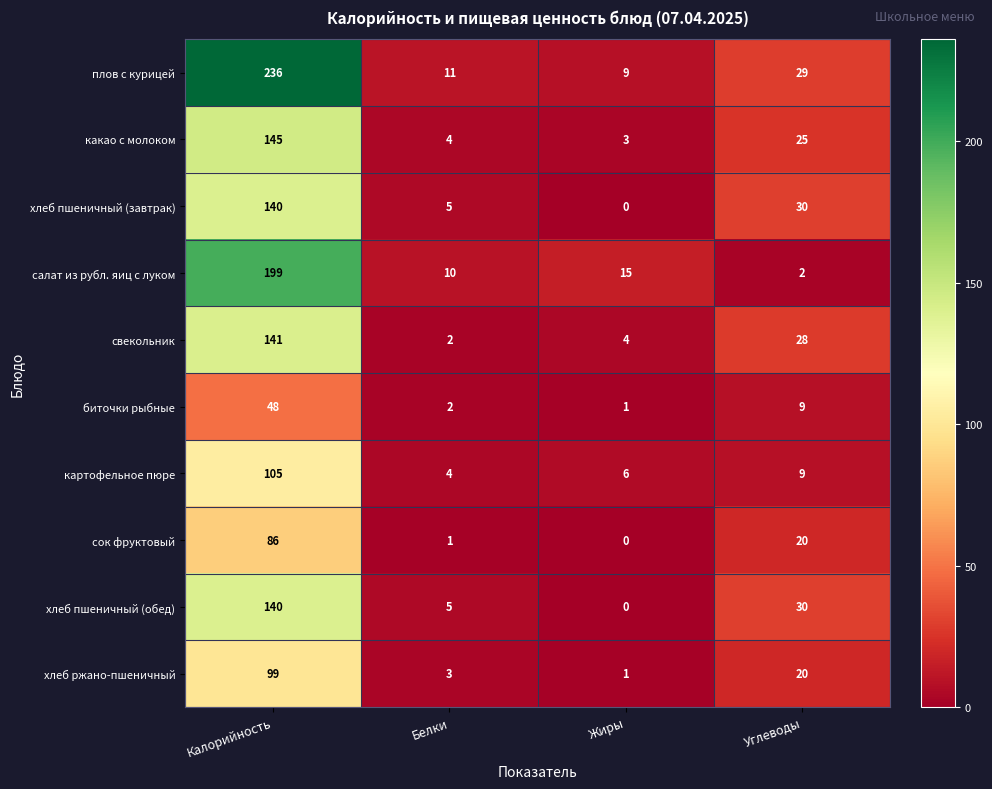

List the labels in order of сок фруктовый value, smallest first.

Жиры, Белки, Углеводы, Калорийность